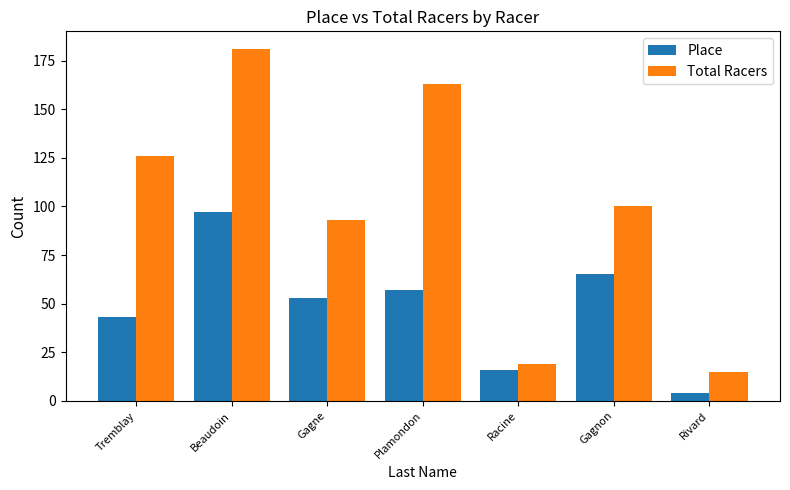

How many data points does each series have?

7